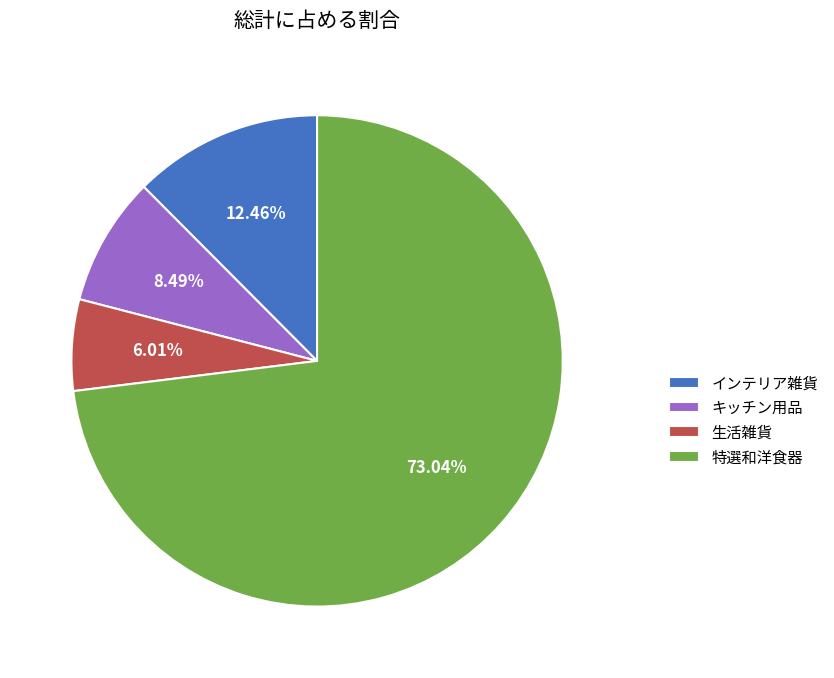

Is the sum of 生活雑貨 and 特選和洋食器 greater than half?

Yes